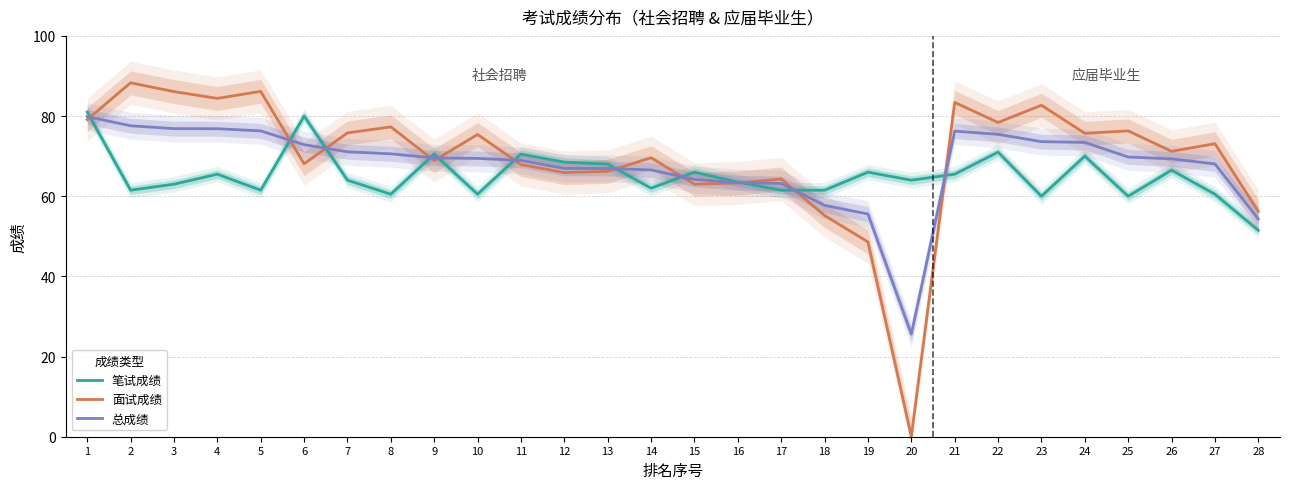

What is the value of the 面试成绩 point at the 22nd from the left?

78.4